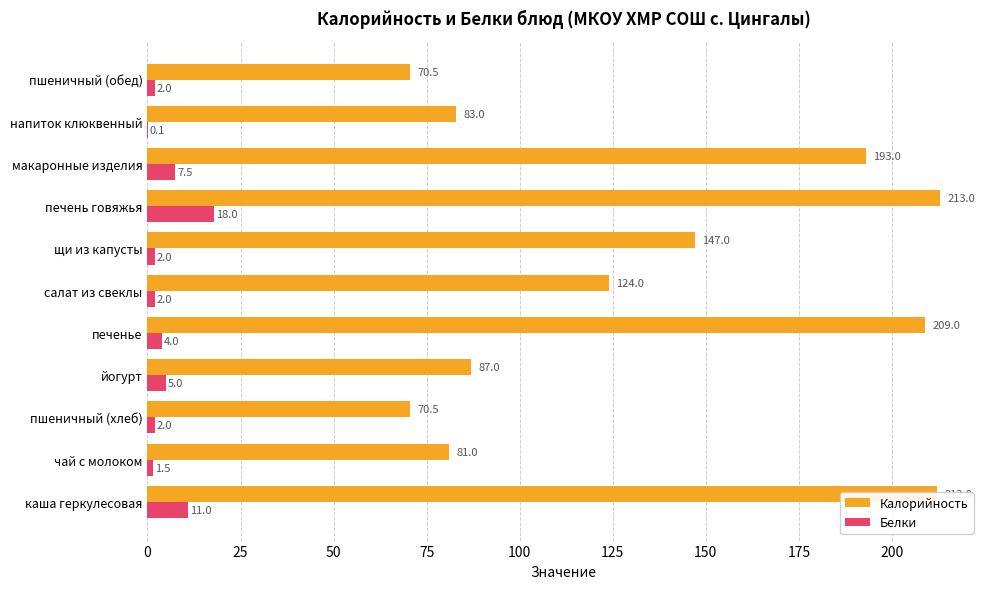

Count the number of categories in the chart.

11